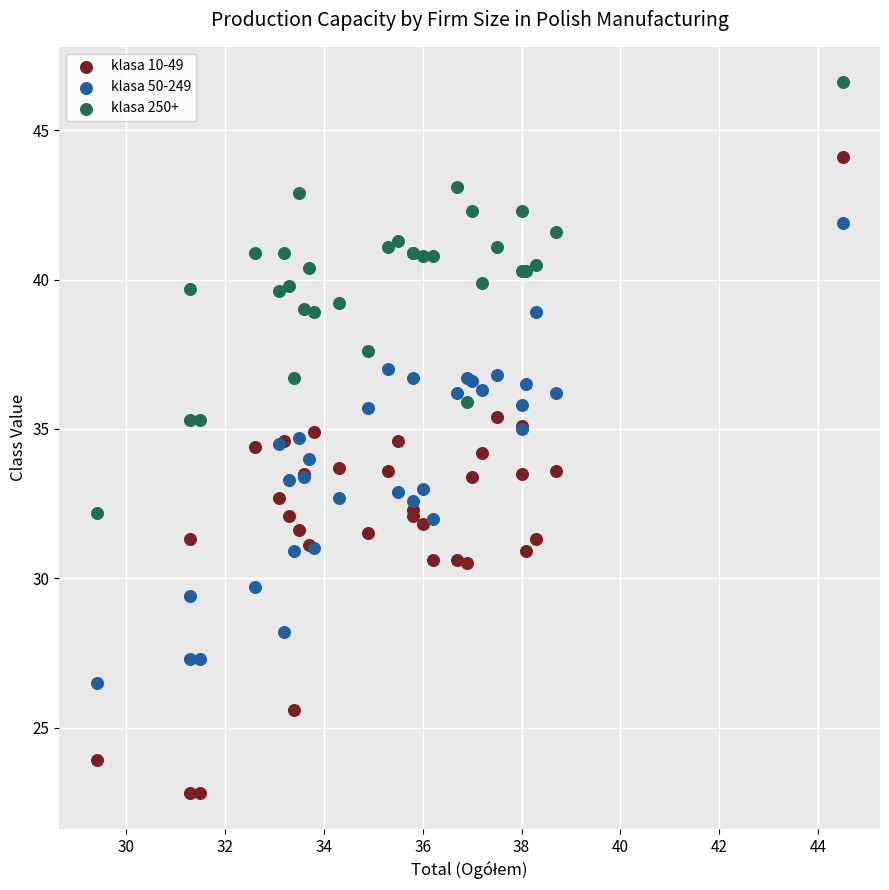

Which series has the largest Y range (max minus min)?

klasa 10-49